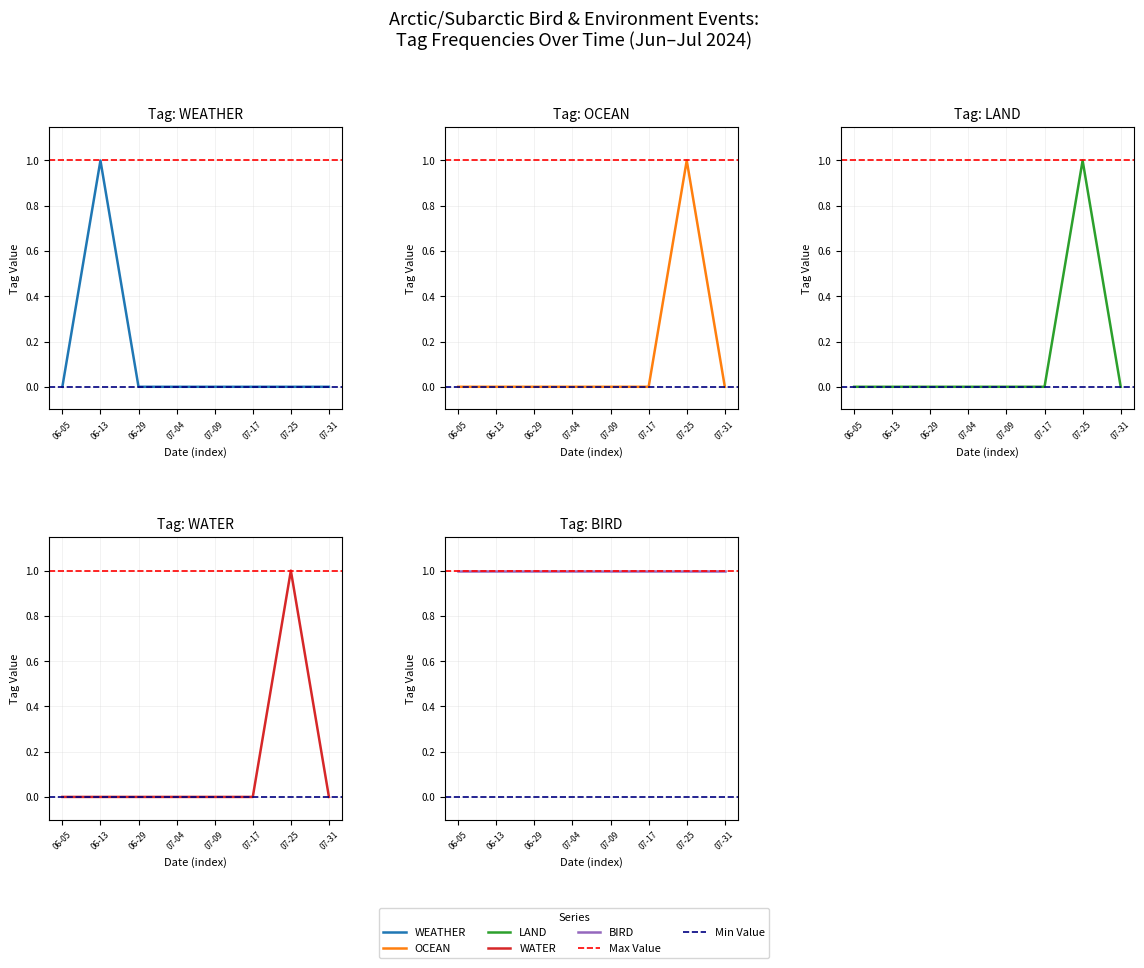

Where is LAND nearest to the value 0?

06-05